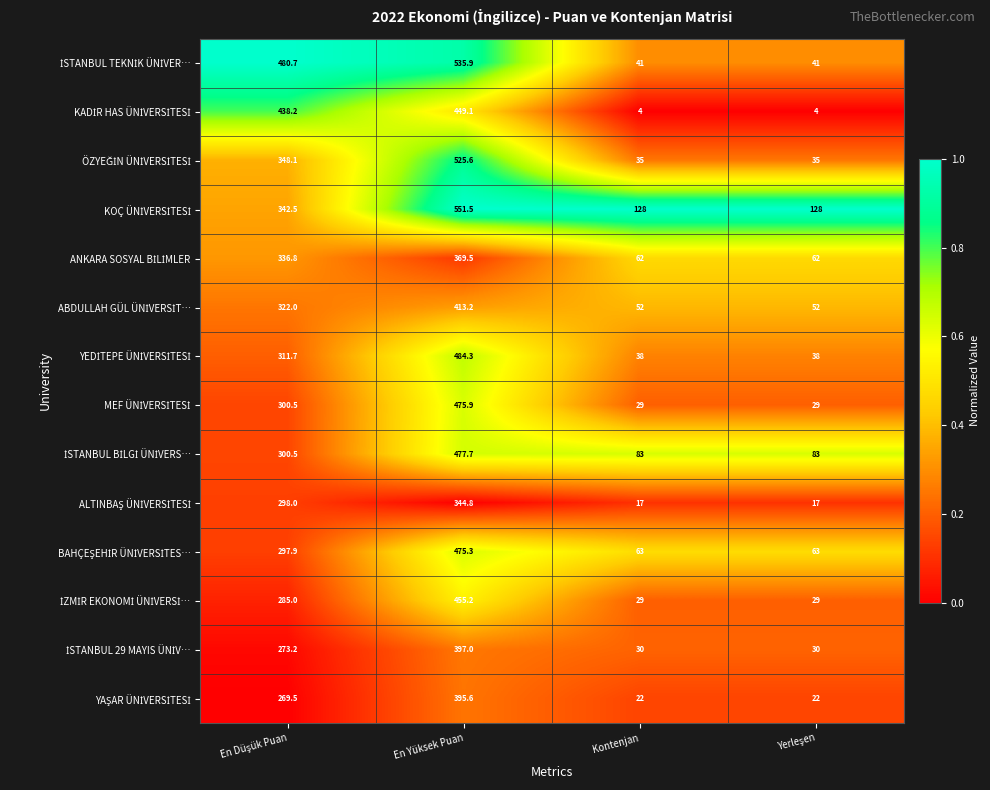

Which label corresponds to the largest value in the chart?

En Yüksek Puan